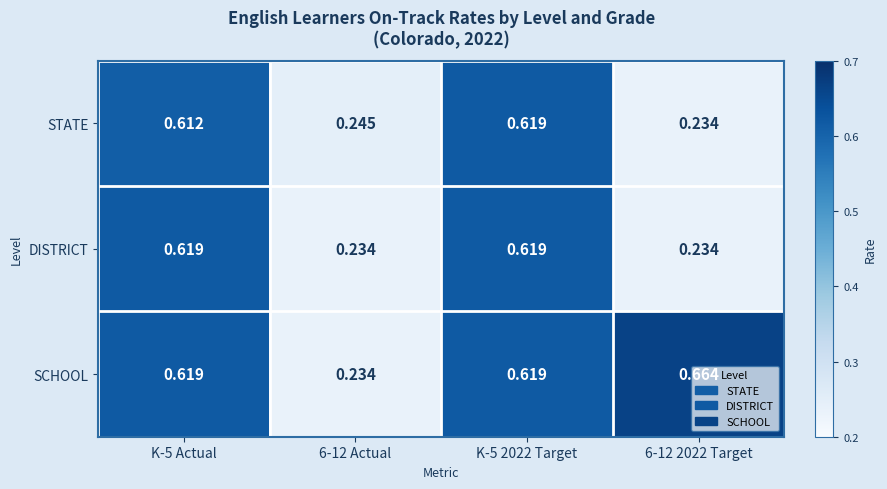

Which series has the widest spread of values?

SCHOOL